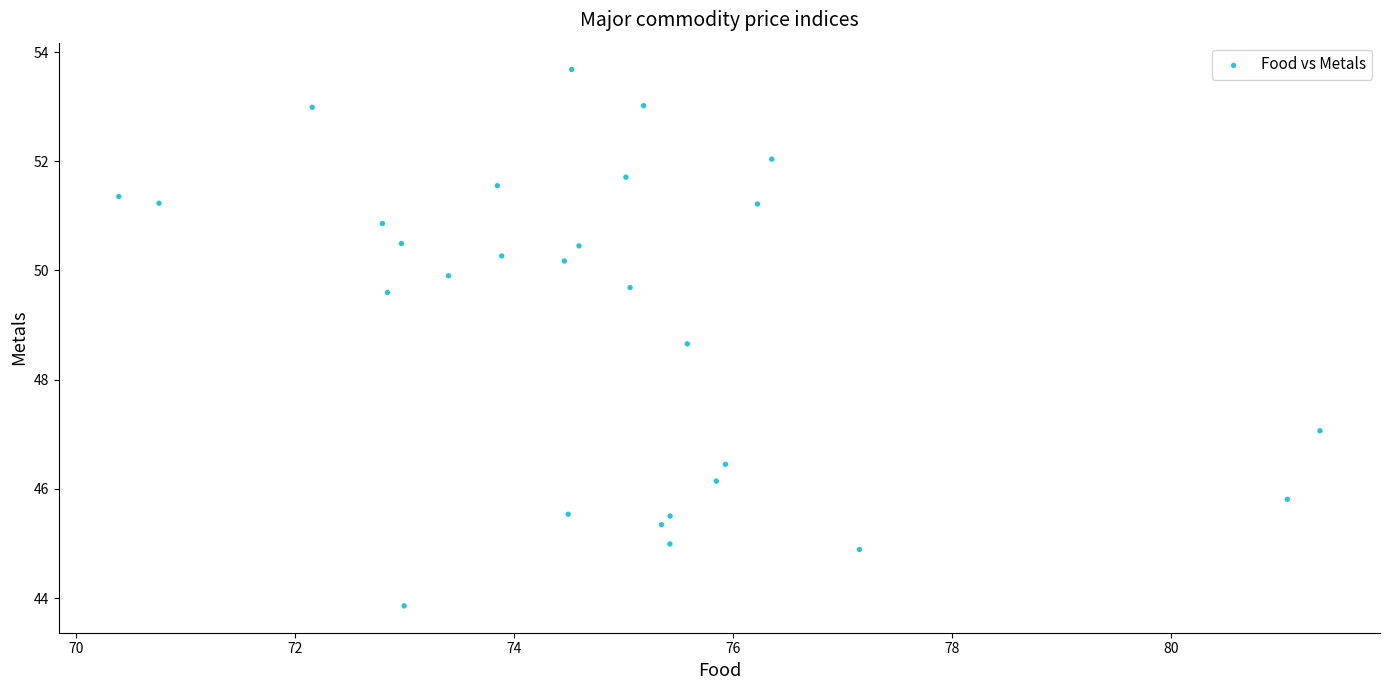

What Y value in the scatter plot is closest to 48?

48.7